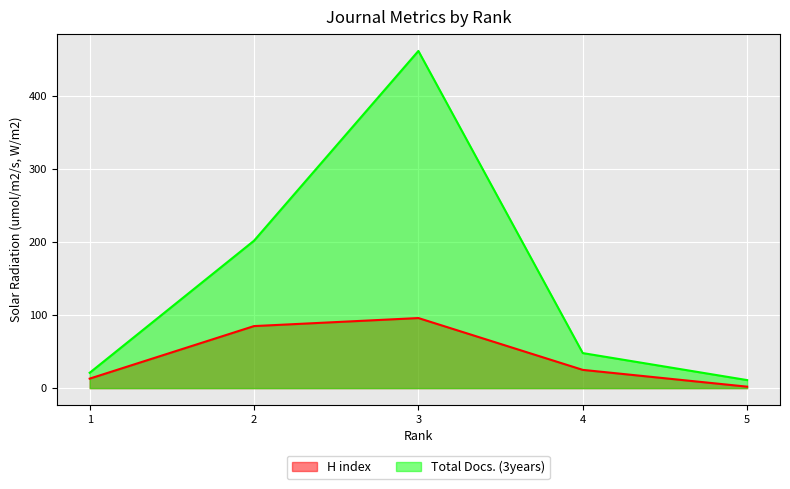

Is it true that Total Docs. (3years) equals 21 at 1?

True